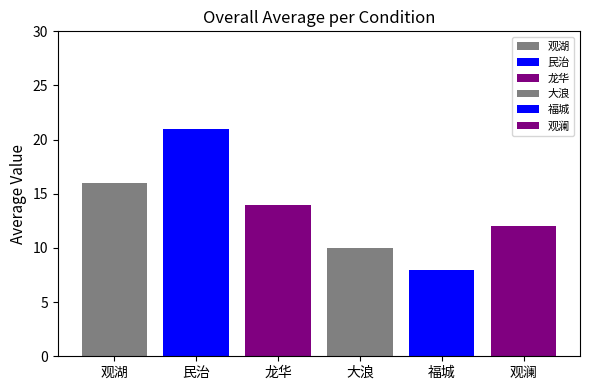

At which category does the chart reach its peak across all series?

民治